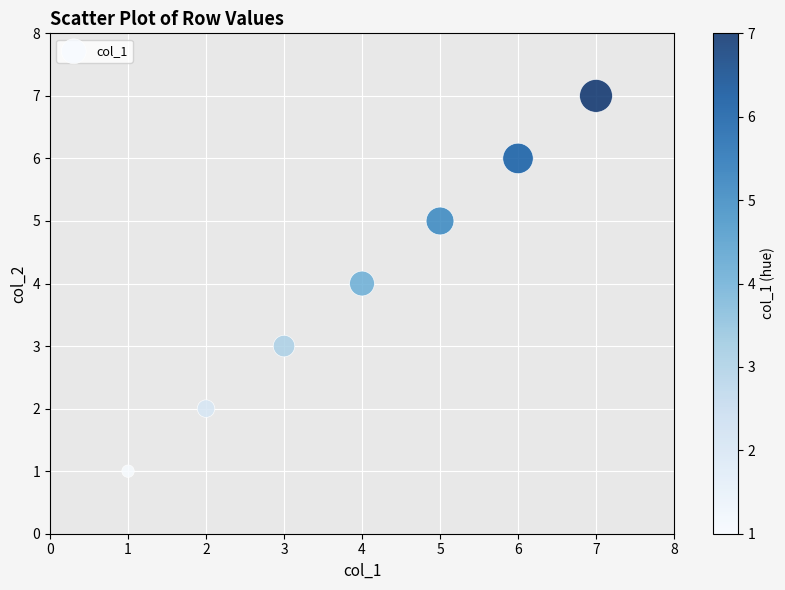

What is the range of X values (max minus min)?

6